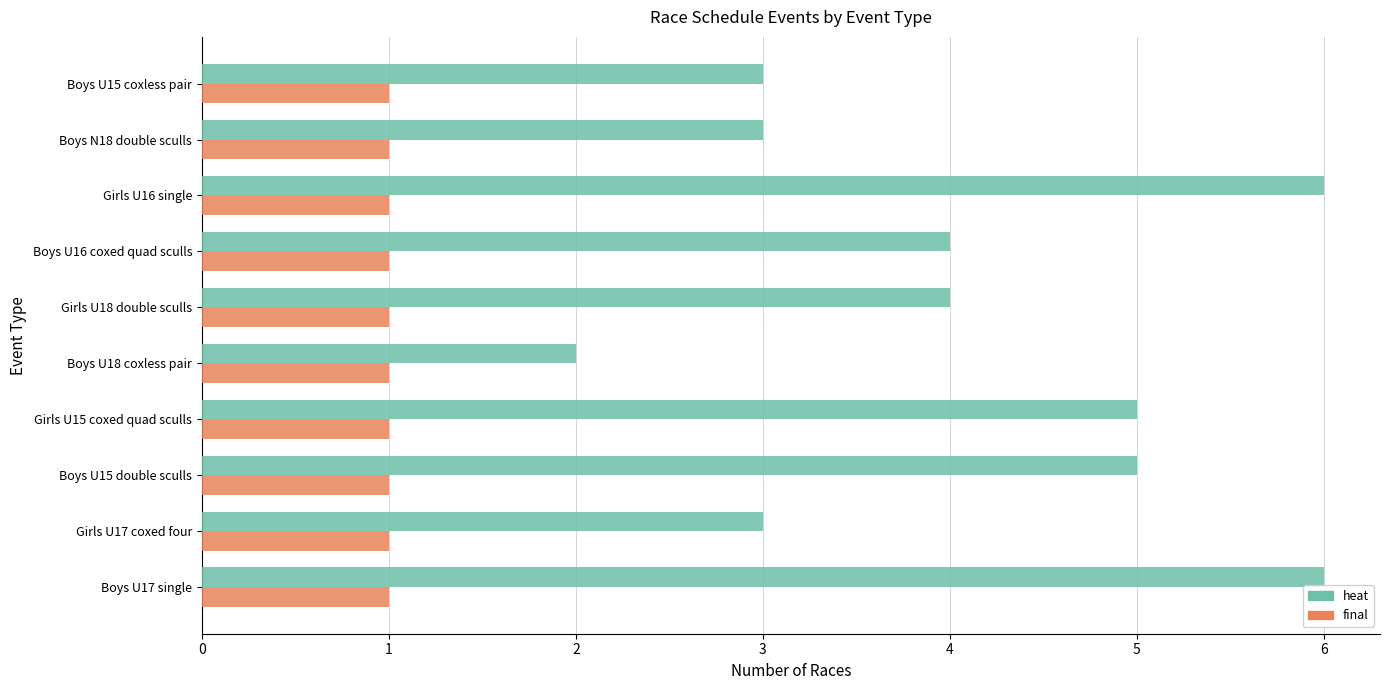

What is the sum of all heat values?

41